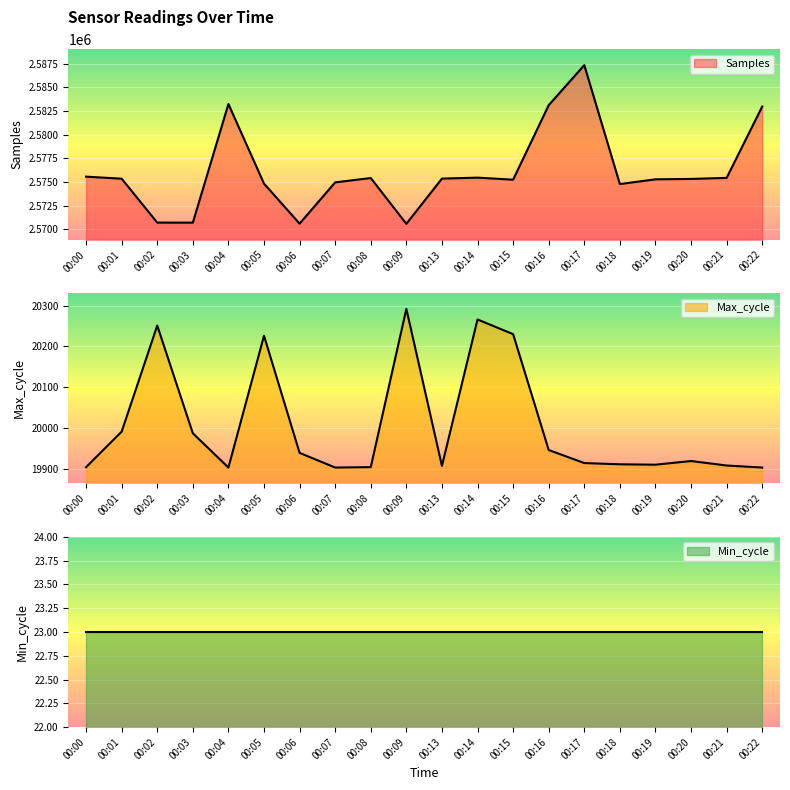

Which series changed the most between 00:03 and 00:20?

Samples